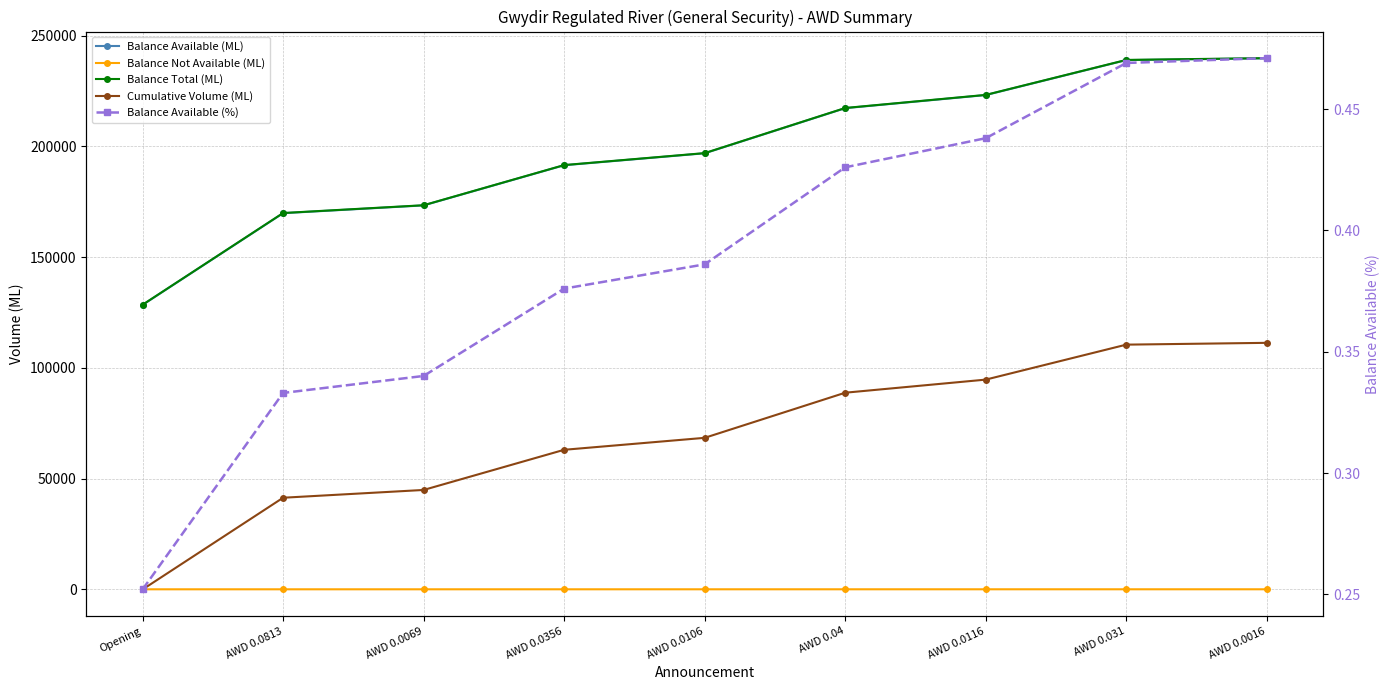

True or false: Balance Not Available (ML) has a value of 78.0 at AWD 0.0106.

True